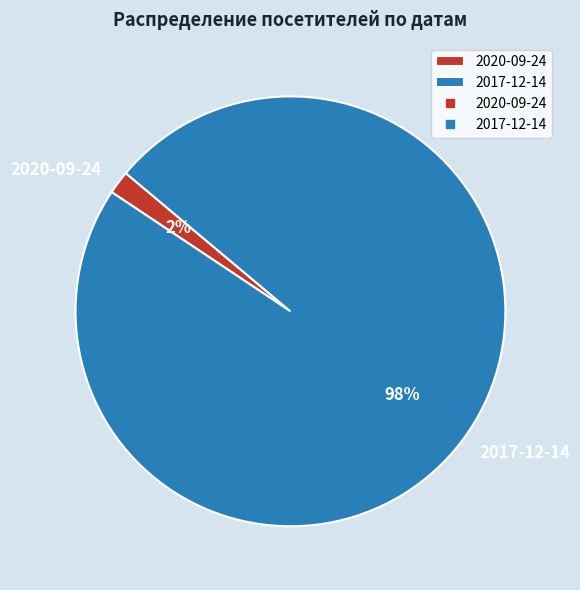

The 2017-12-14 slice represents 93% of the pie. True or false?

False